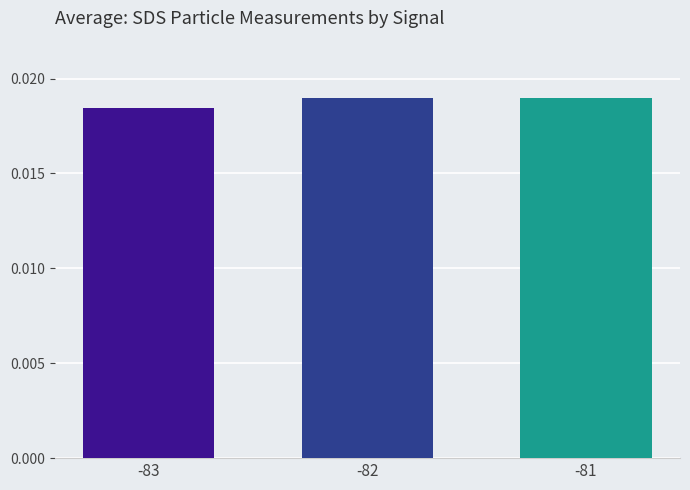

Between -82 and -83, which is larger?

-82